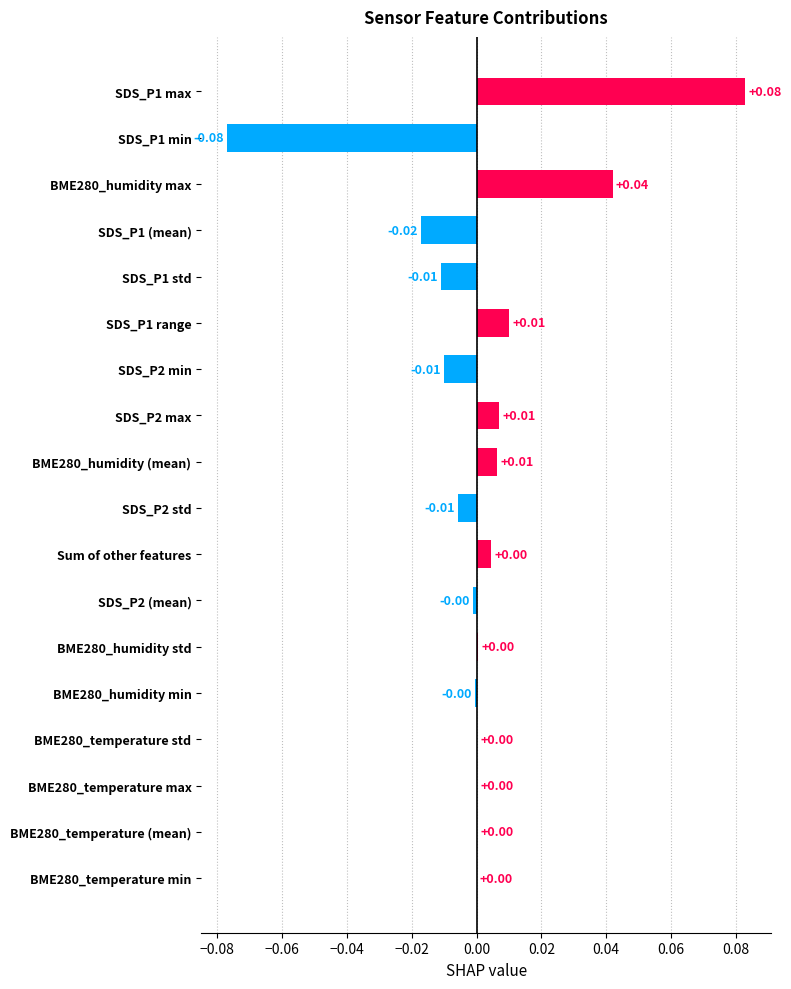

What is the change in value from SDS_P2 min to SDS_P1 max?

+0.1